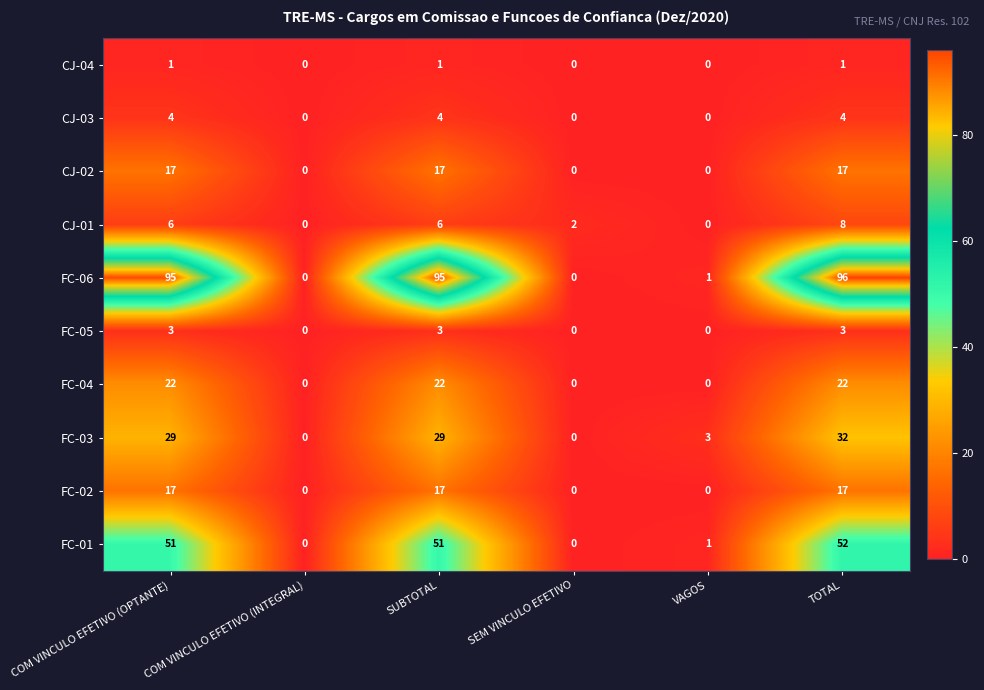

Which series has the largest range (max minus min)?

FC-06